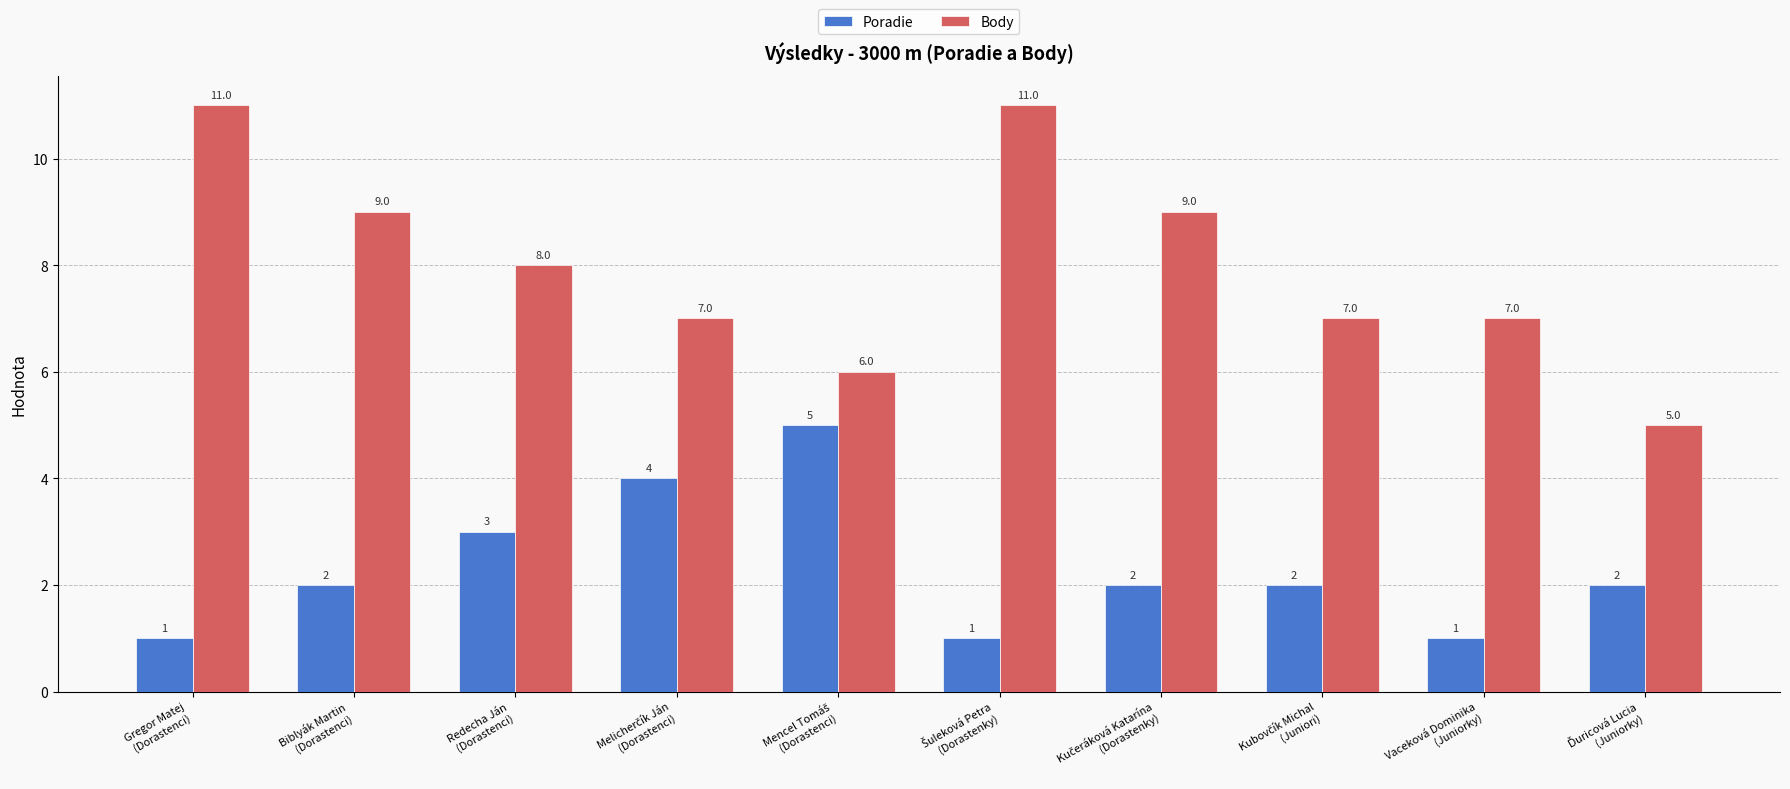

Which series has the largest range (max minus min)?

Body